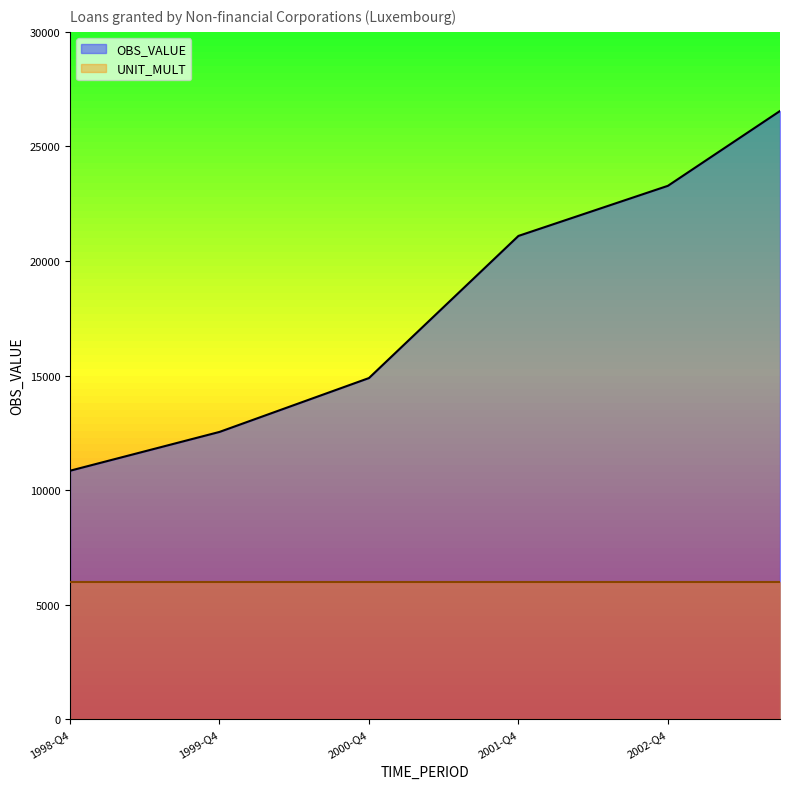

What is the difference between the second highest and second lowest values in the OBS_VALUE series?

14183.1